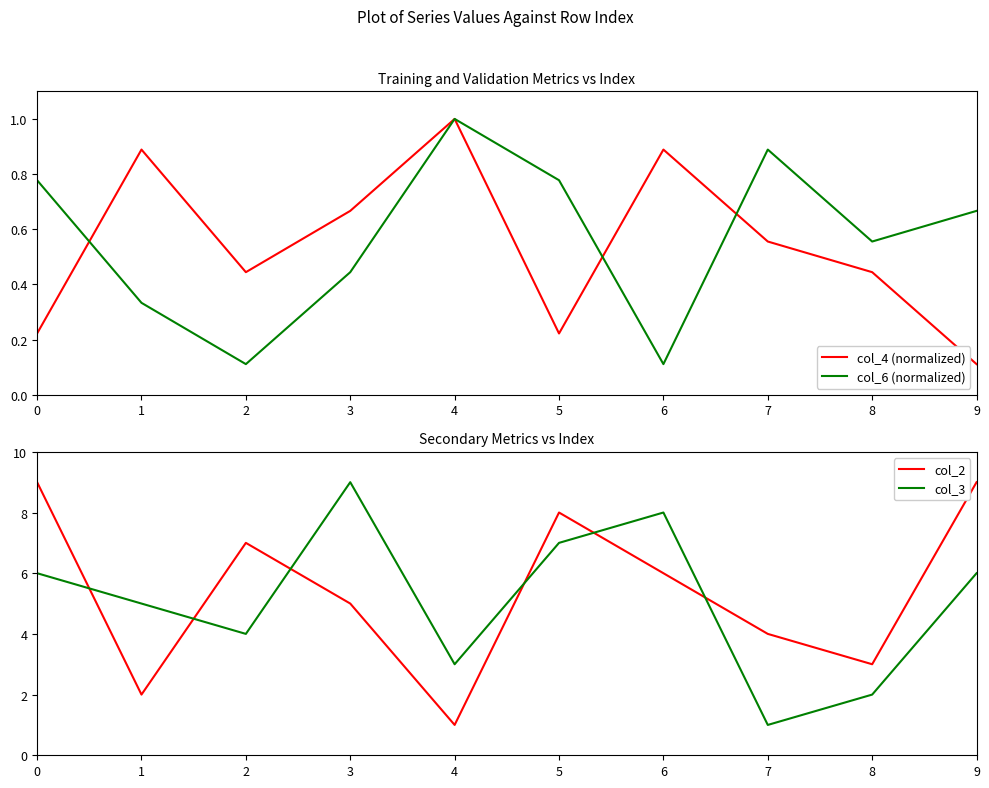

What is the difference between the col_2 values at 0 and 3?

4